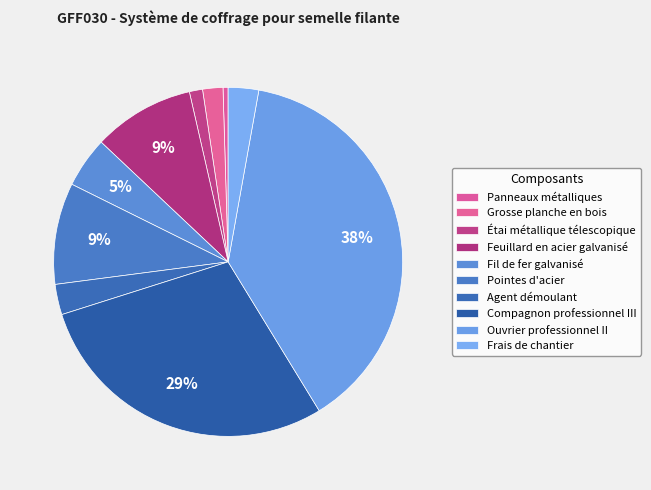

Count the number of slices in the pie.

10